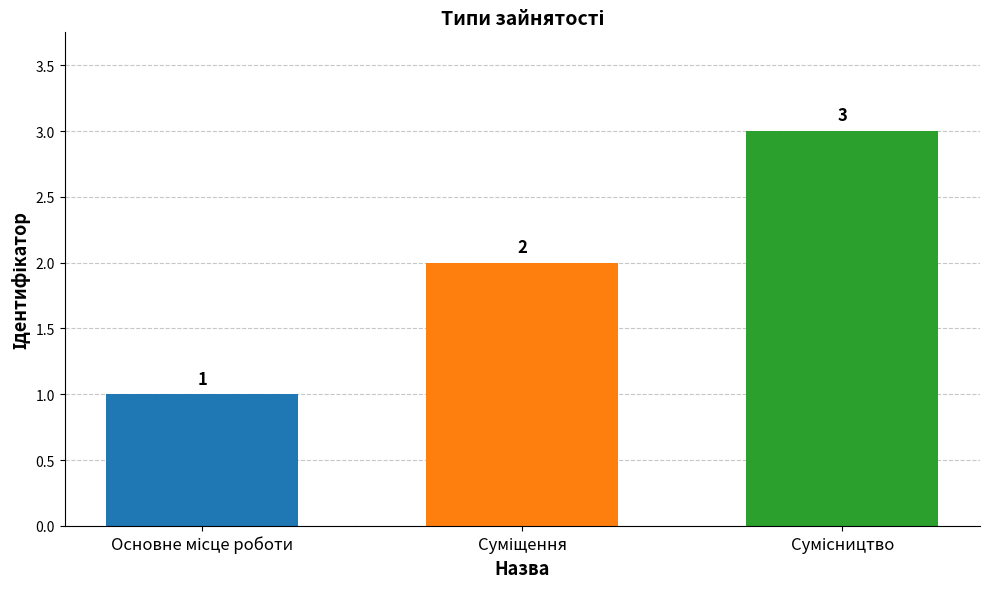

What is the average value?

2